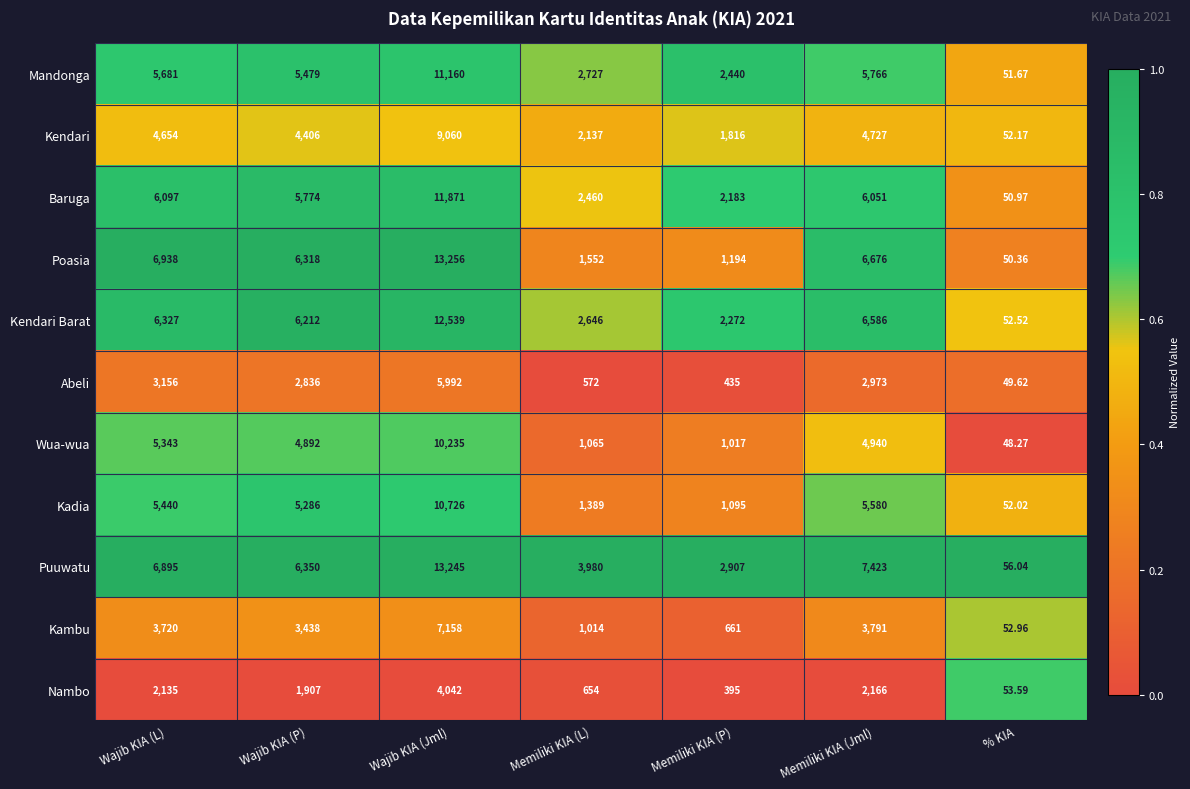

What is the total value across all series at Memiliki KIA (P)?

16415.0